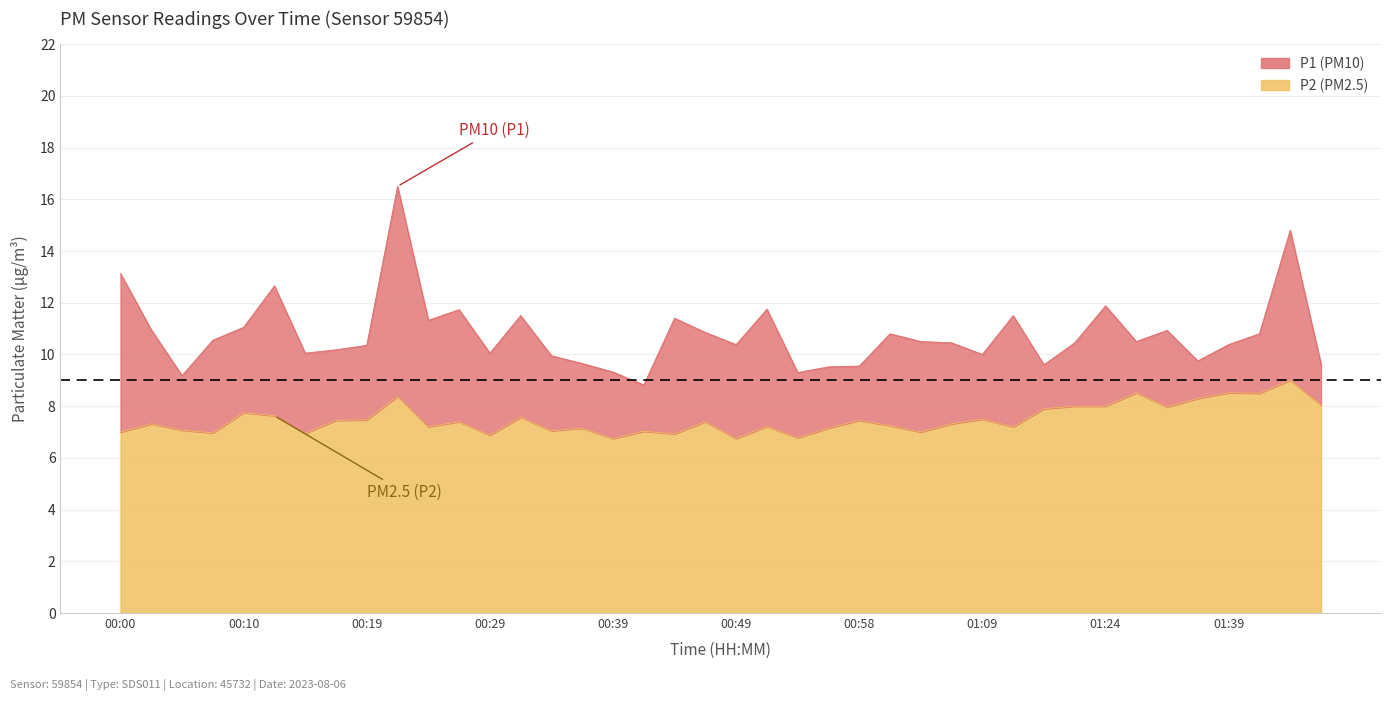

True or false: P1 and P2 intersect in this chart.

False